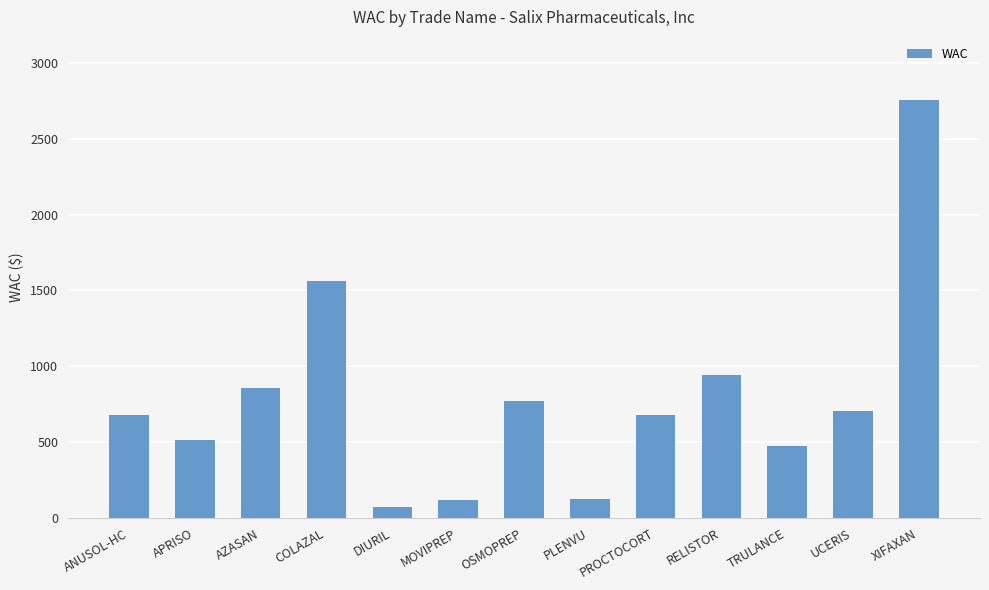

What is the smallest value displayed?

68.9